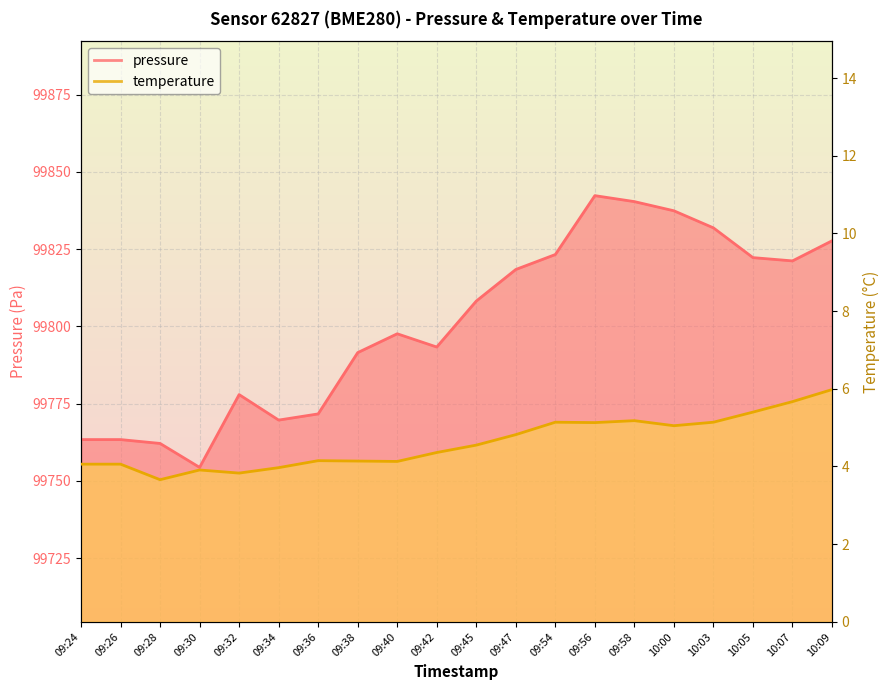

At which label does temperature first exceed 4?

09:24